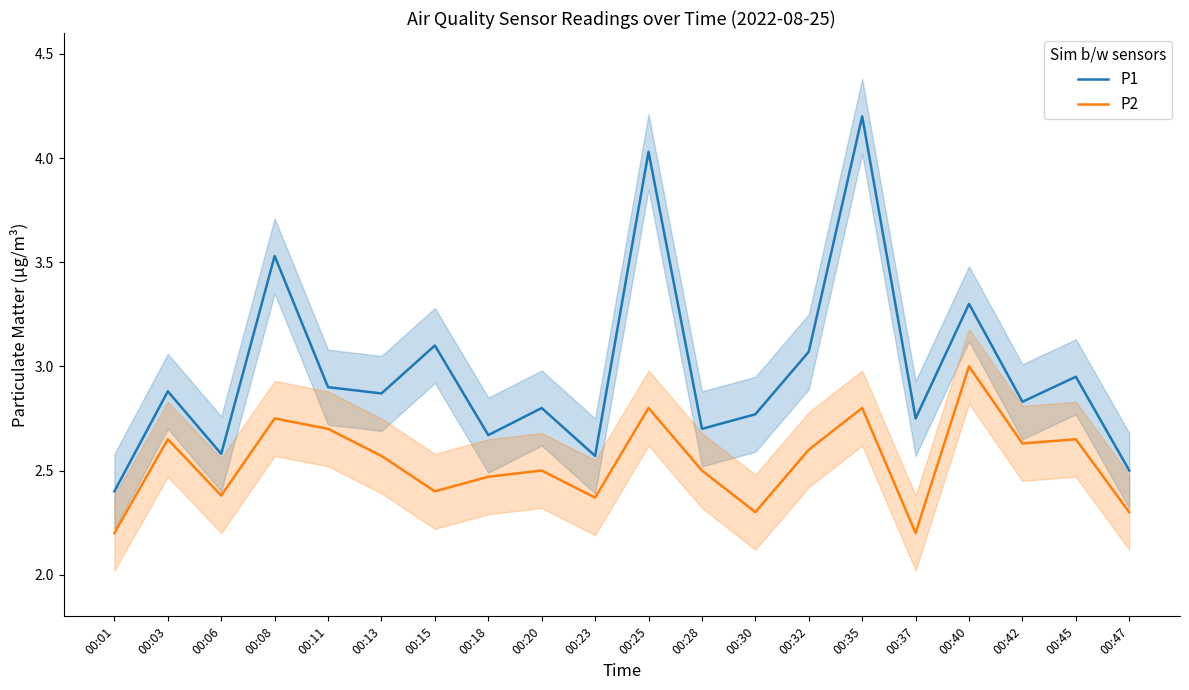

Where is the first local minimum for P1?

00:06